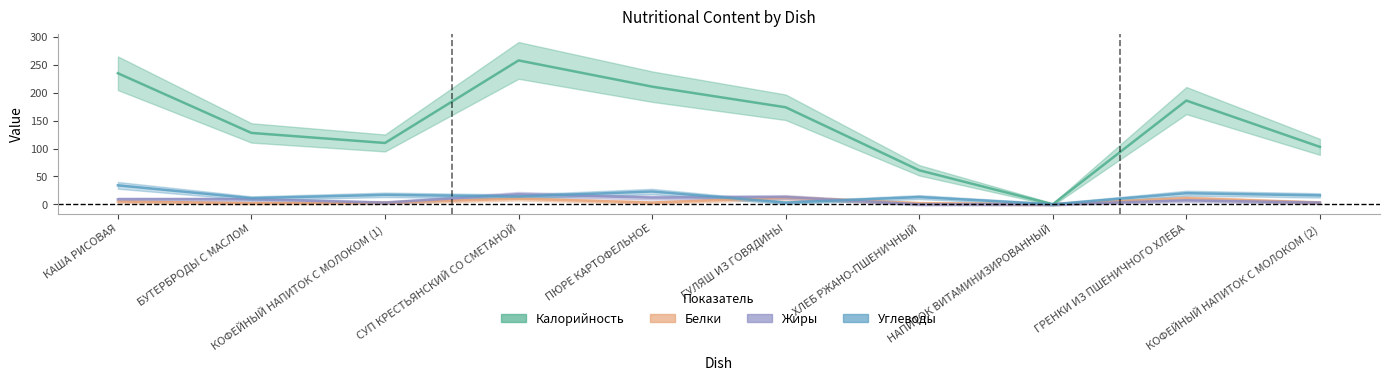

True or false: Жиры and Калорийность intersect in this chart.

False